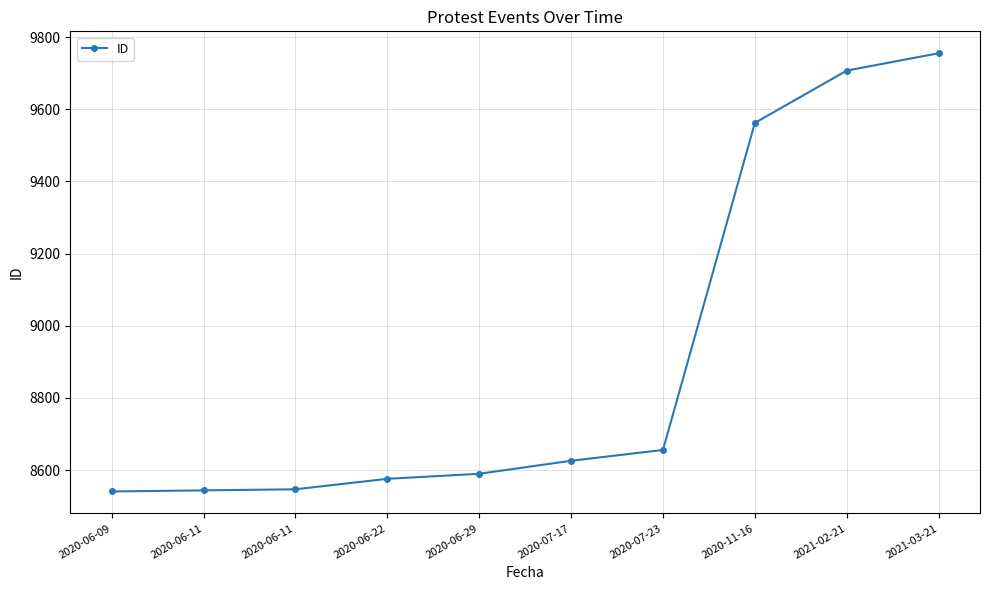

Approximately how many times larger is the value at 2020-11-16 compared to 2021-02-21?

1.0